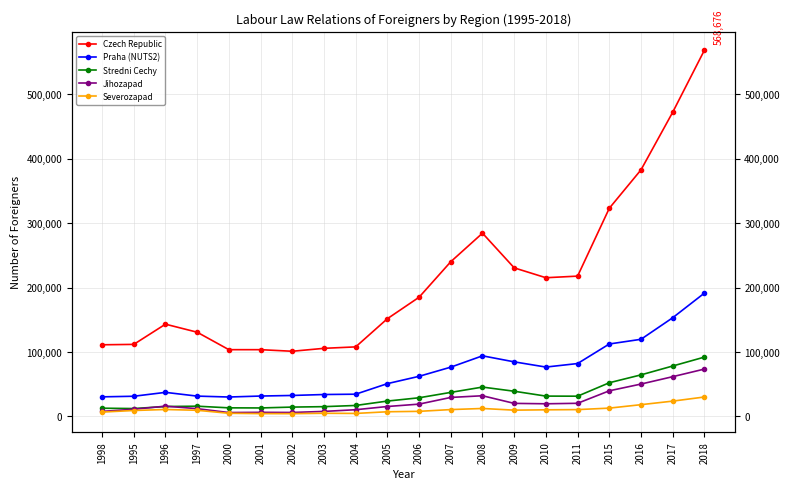

What is the sum of all Czech Republic values?

4292024